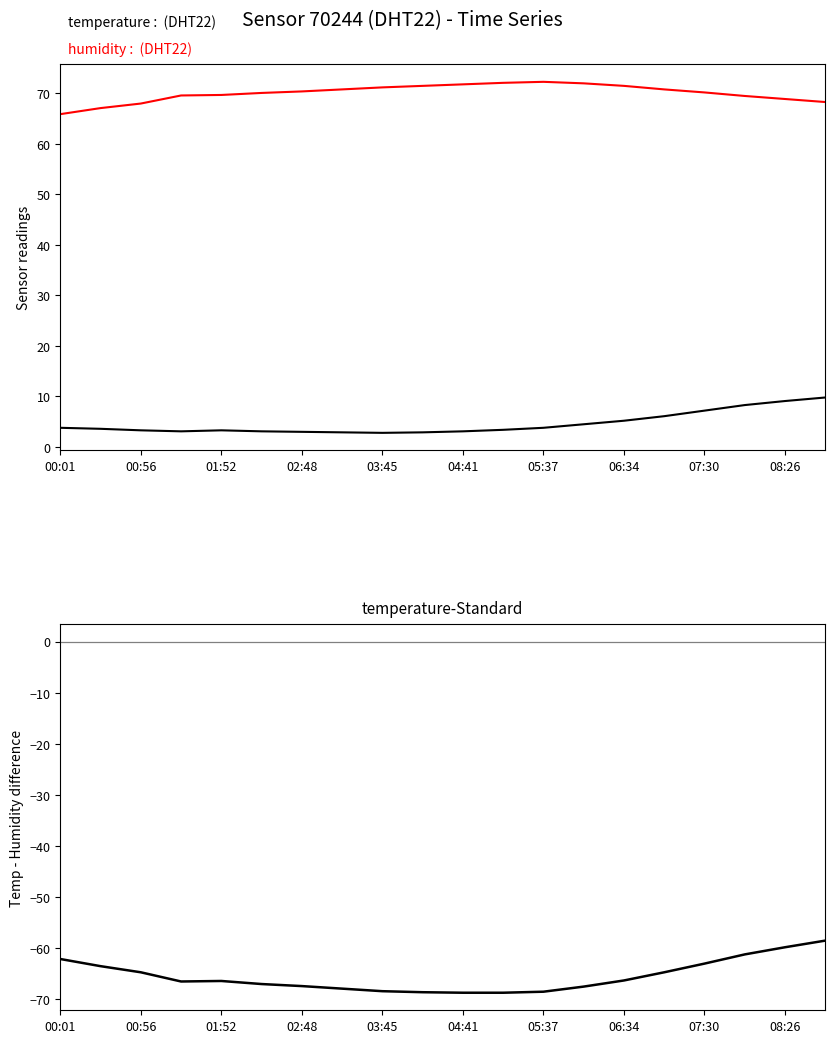

Reading left to right, extract all data points from this chart.

temperature: 3.8	3.6	3.3	3.1	3.3	3.1	3.0	2.9	2.8	2.9	3.1	3.4	3.8	4.5	5.2	6.1	7.2	8.3	9.1	9.8
humidity: 65.9	67.1	68.0	69.6	69.7	70.1	70.4	70.8	71.2	71.5	71.8	72.1	72.3	72.0	71.5	70.8	70.2	69.5	68.9	68.3
temperature - humidity: -62.1	-63.5	-64.7	-66.5	-66.4	-67.0	-67.4	-67.9	-68.4	-68.6	-68.7	-68.7	-68.5	-67.5	-66.3	-64.7	-63.0	-61.2	-59.8	-58.5